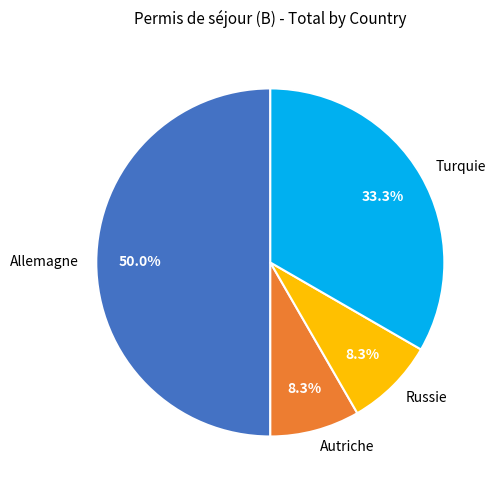

To the nearest percent, what is the average slice percentage?

25%